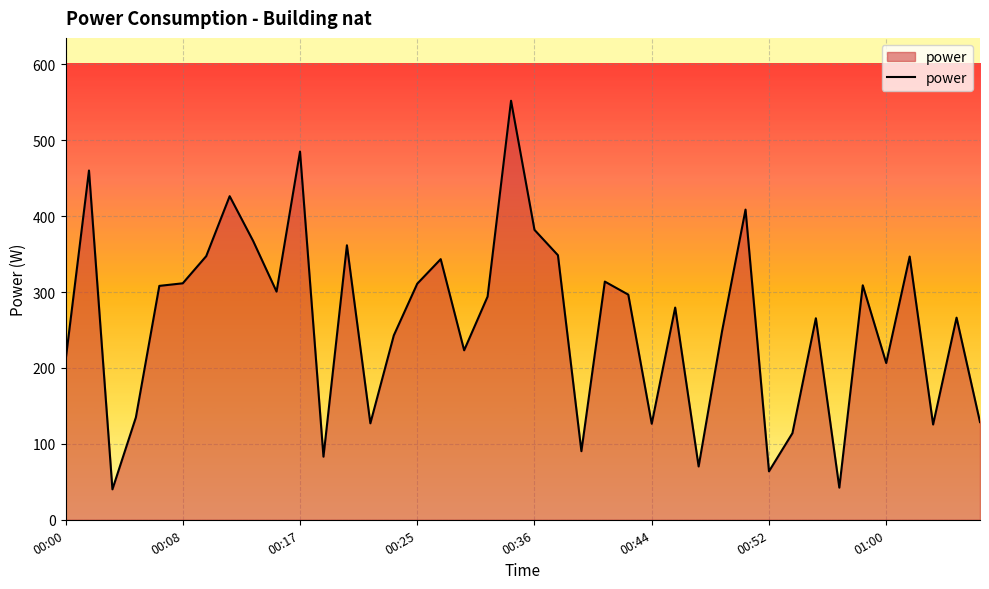

How many lines are shown in the chart?

1